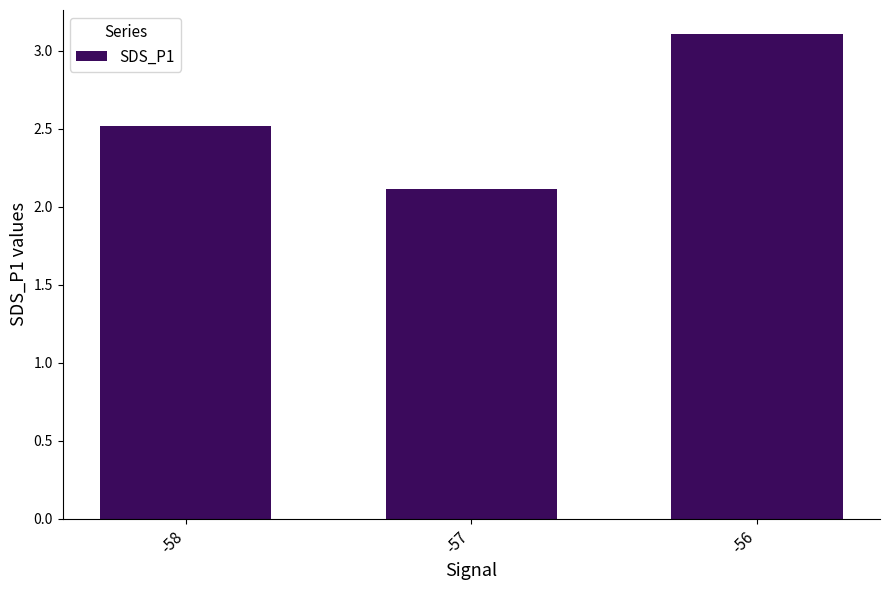

The chart shows a value of 3.1 at -56. True or false?

True